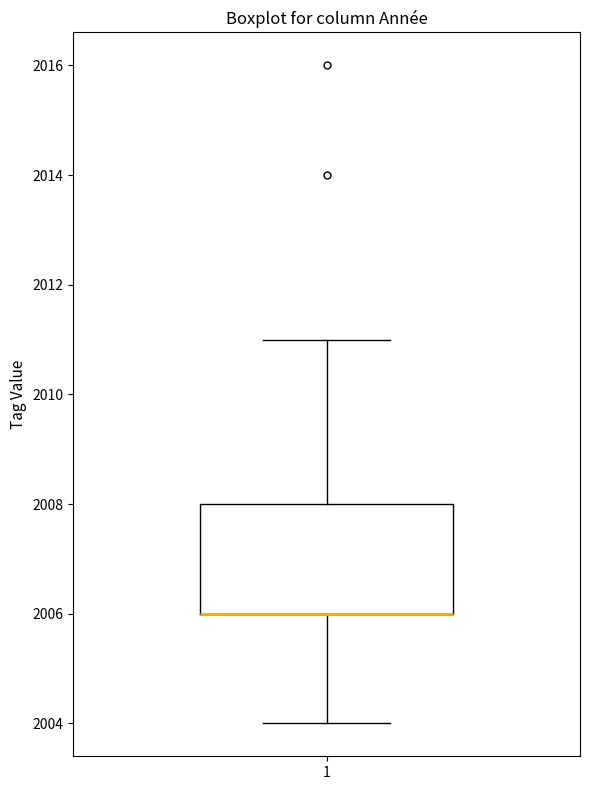

Transcribe this box plot: give where the median line is, the range the box spans, and where the two whiskers end, as read against the y-axis. The values are not printed on the chart, so give them approximately, as read against the axis.

median 2006 (drawn on the box's lower edge), box 2006 to 2008, whiskers 2004 to 2011